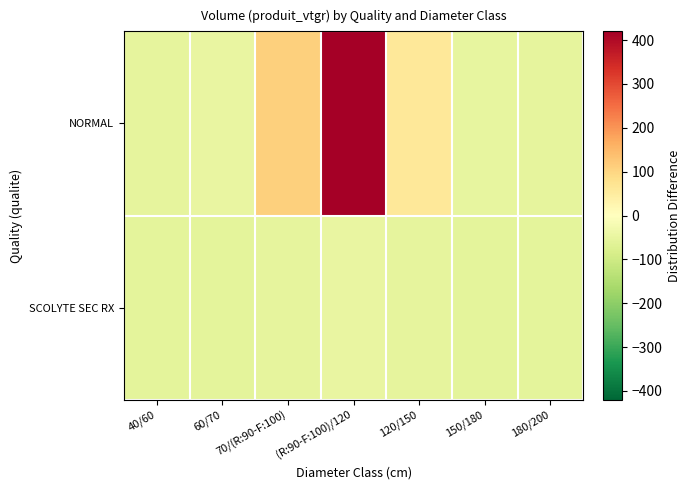

At which category is the sum across all series the highest?

(R:90-F:100)/120